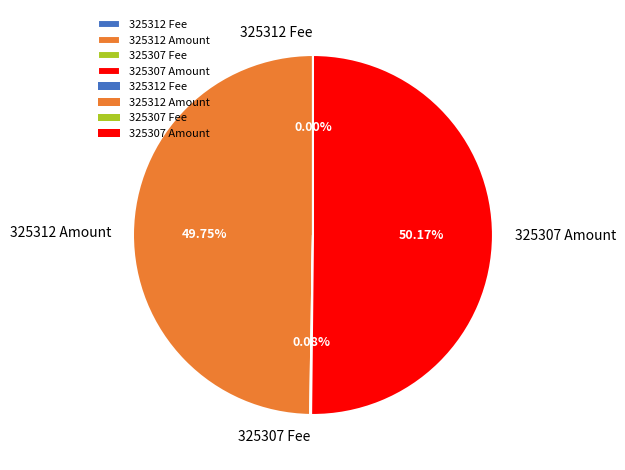

Is the sum of 325307 Amount and 325312 Amount greater than half?

Yes